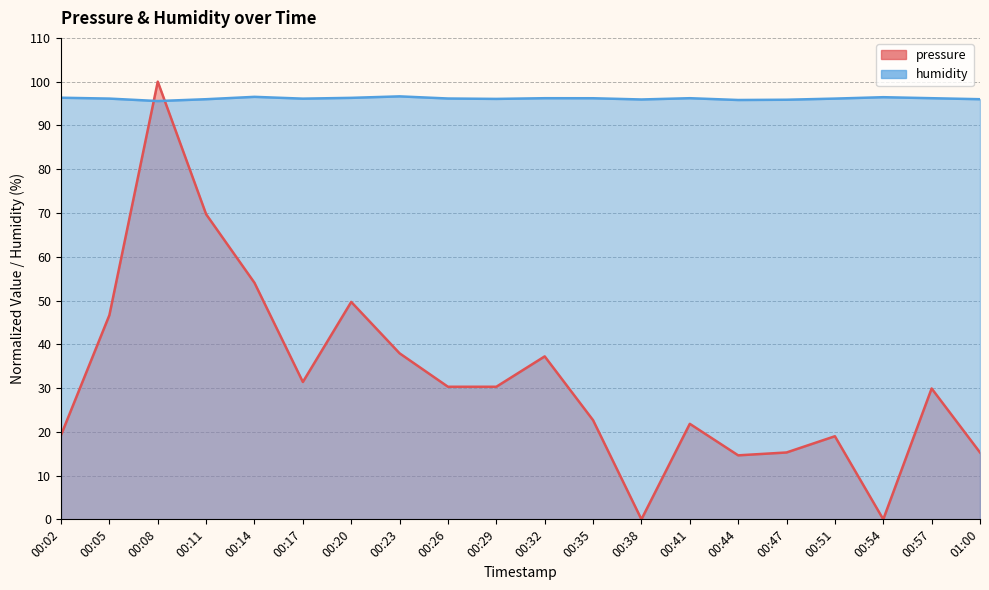

At how many categories does at least one series exceed 47?

20